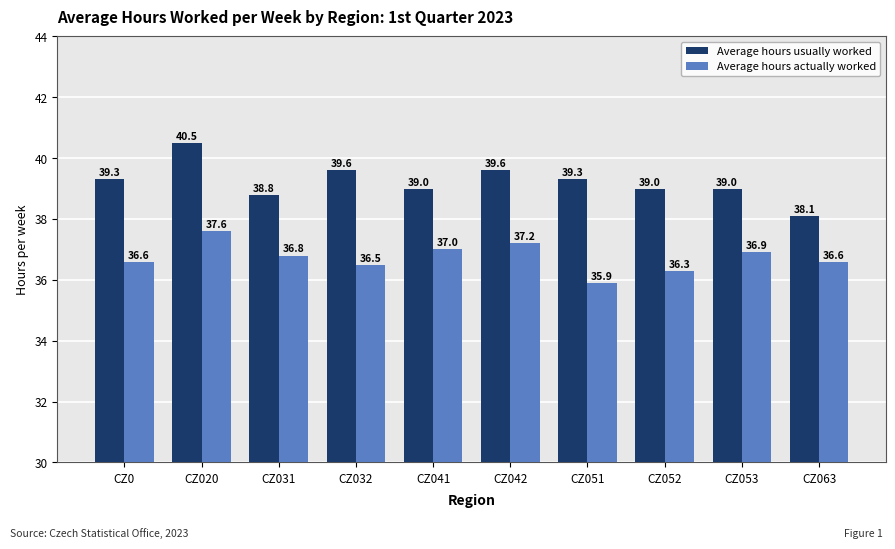

Which series changed the most between CZ020 and CZ051?

Average hours actually worked